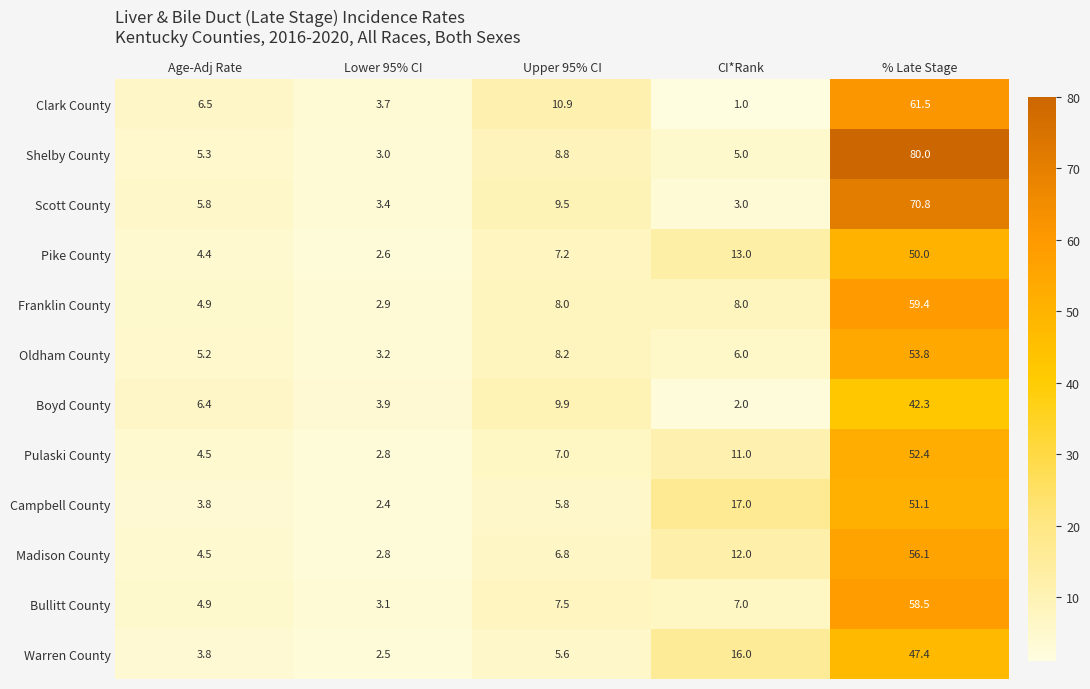

Is it true that Warren County equals 28.7 at CI*Rank?

False